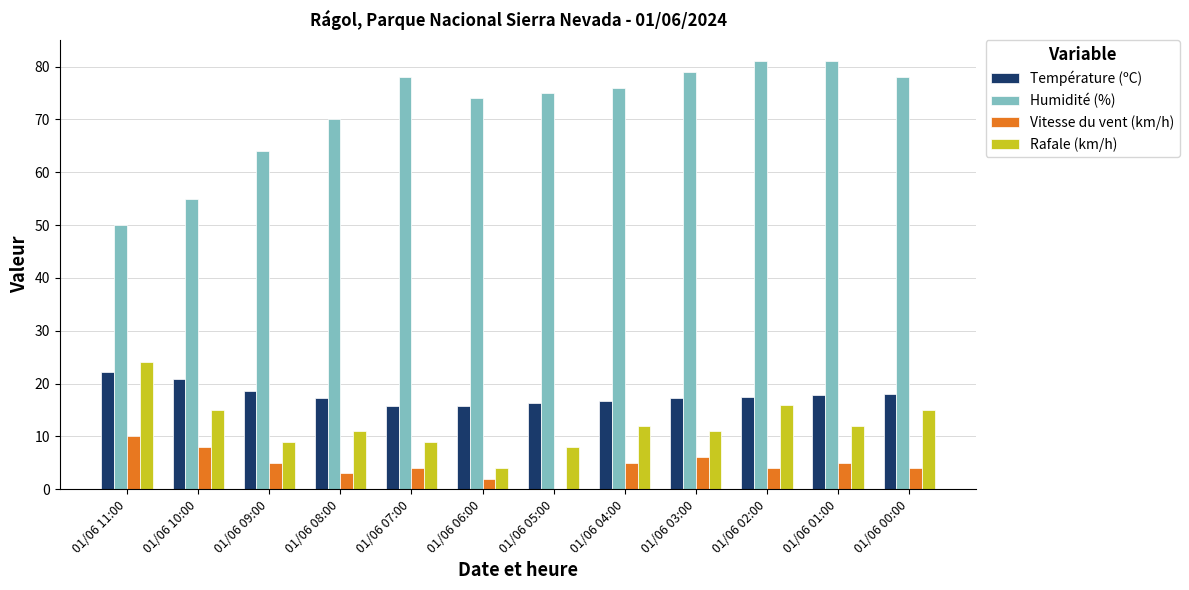

What is the highest value of the Rafale (km/h) series?

24.0